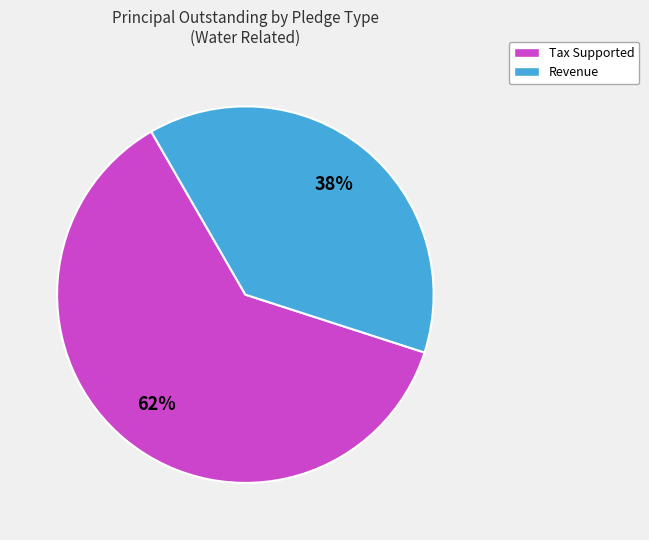

To the nearest percent, what percentage of the pie is Revenue?

38%